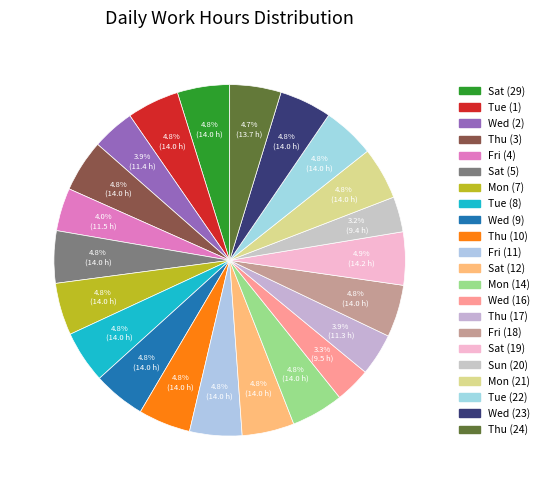

The Mon (14) slice represents 5% of the pie. True or false?

True